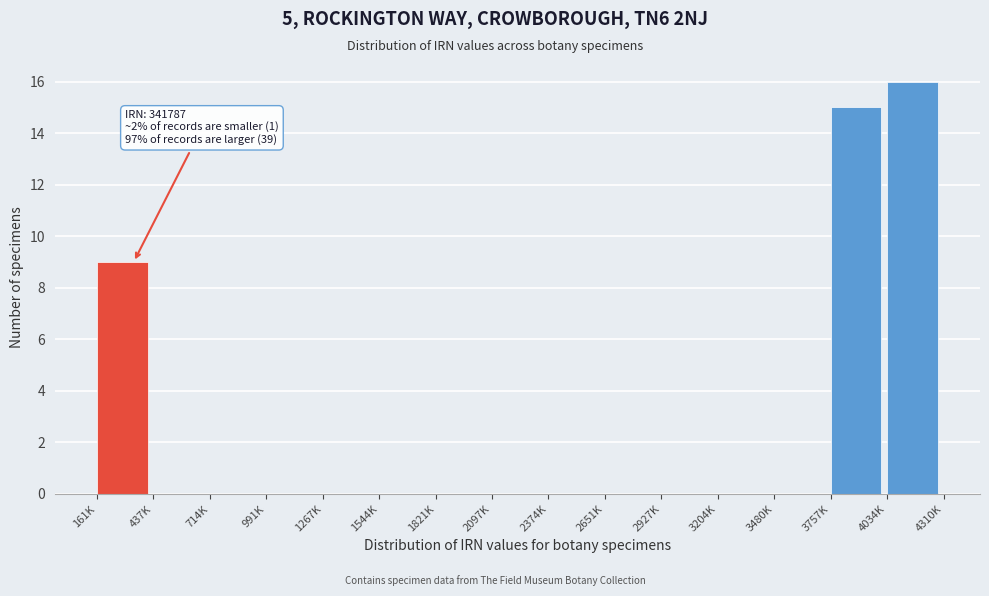

Reading right to left, extract all data points from this chart.

4034K=16	3757K=15	3480K=0	3204K=0	2927K=0	2651K=0	2374K=0	2097K=0	1821K=0	1544K=0	1267K=0	991K=0	714K=0	437K=0	161K=9